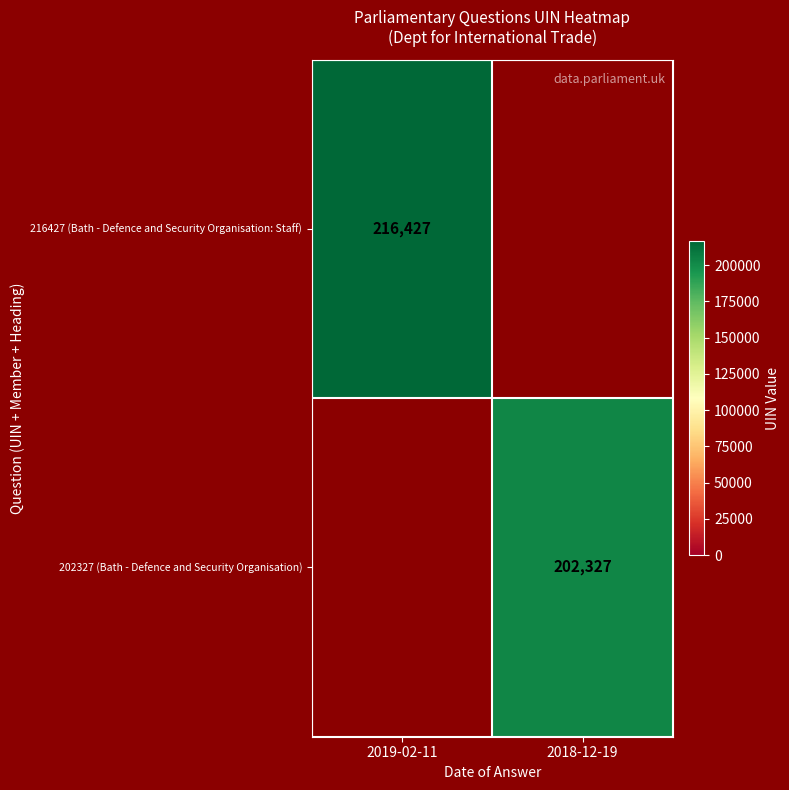

Is it true that 202327 (Bath - Defence and Security Organisation) equals 122638.3 at 2018-12-19?

False